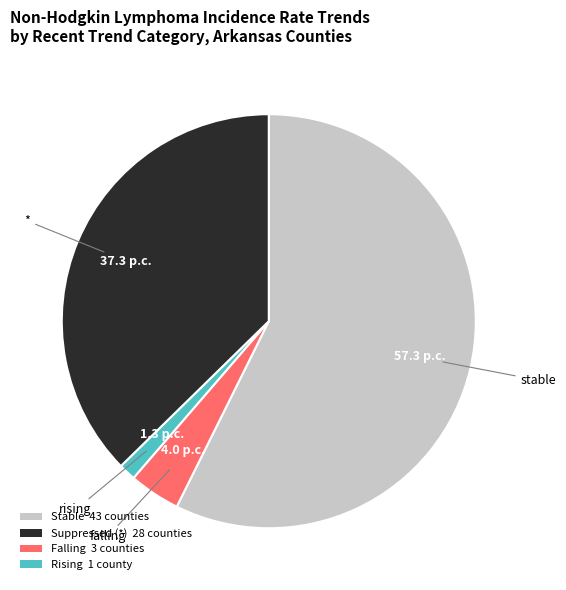

Count the number of slices in the pie.

4